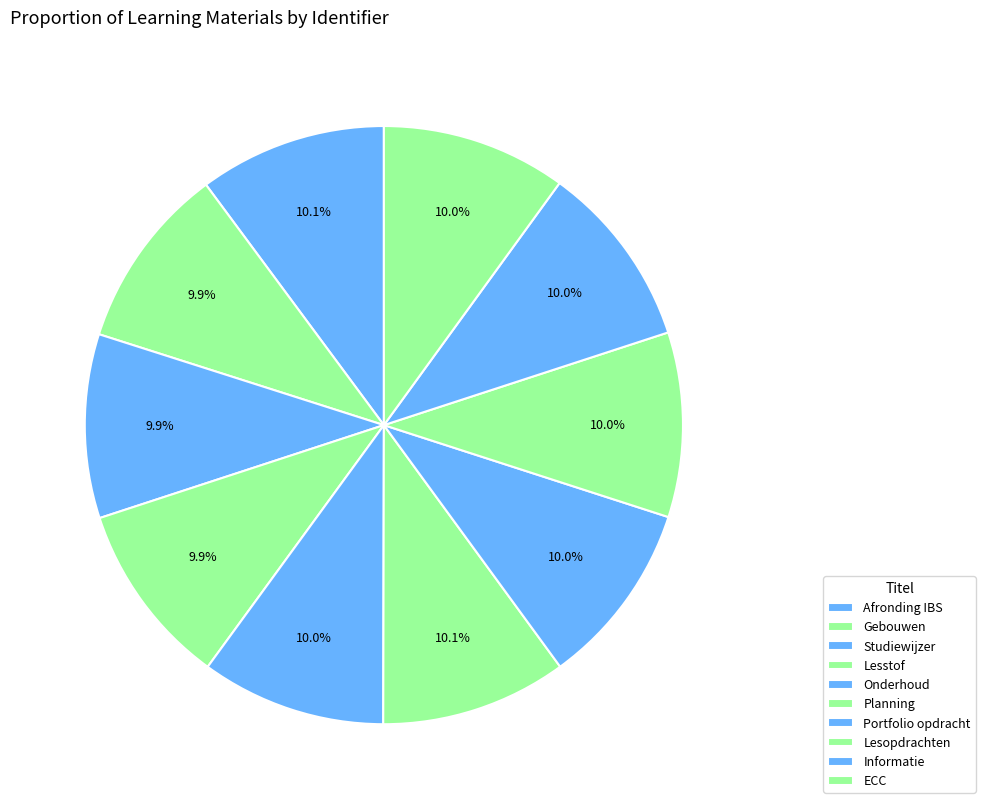

Count the number of slices in the pie.

10